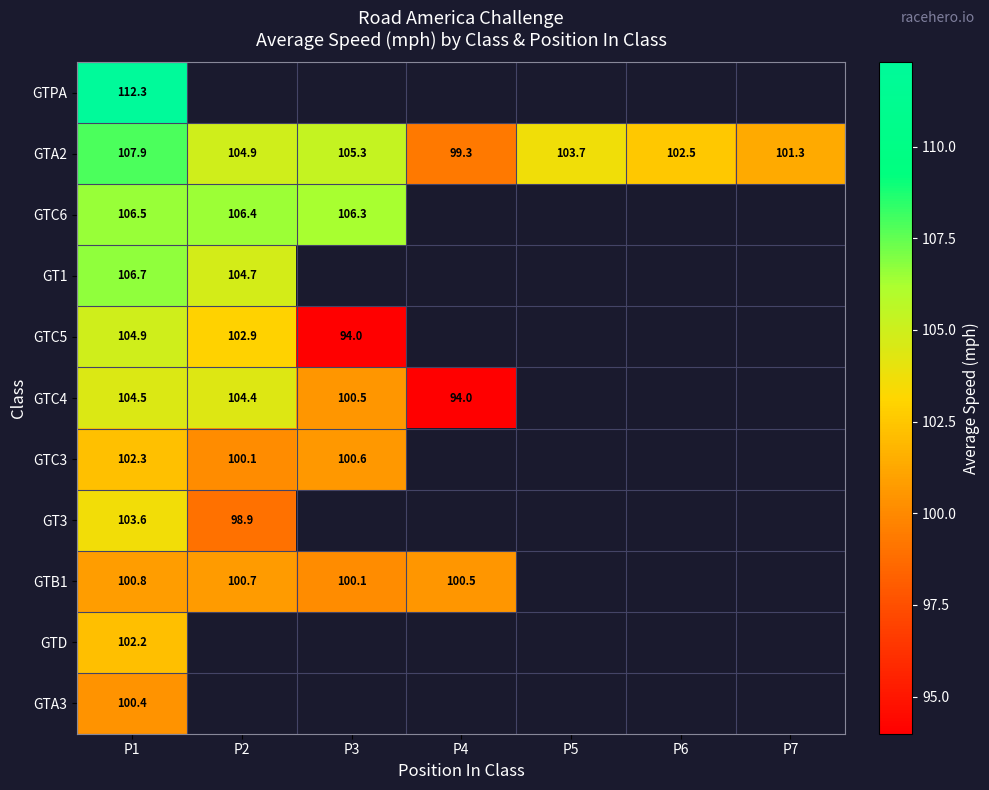

How many positive values does the GT1 series have?

2